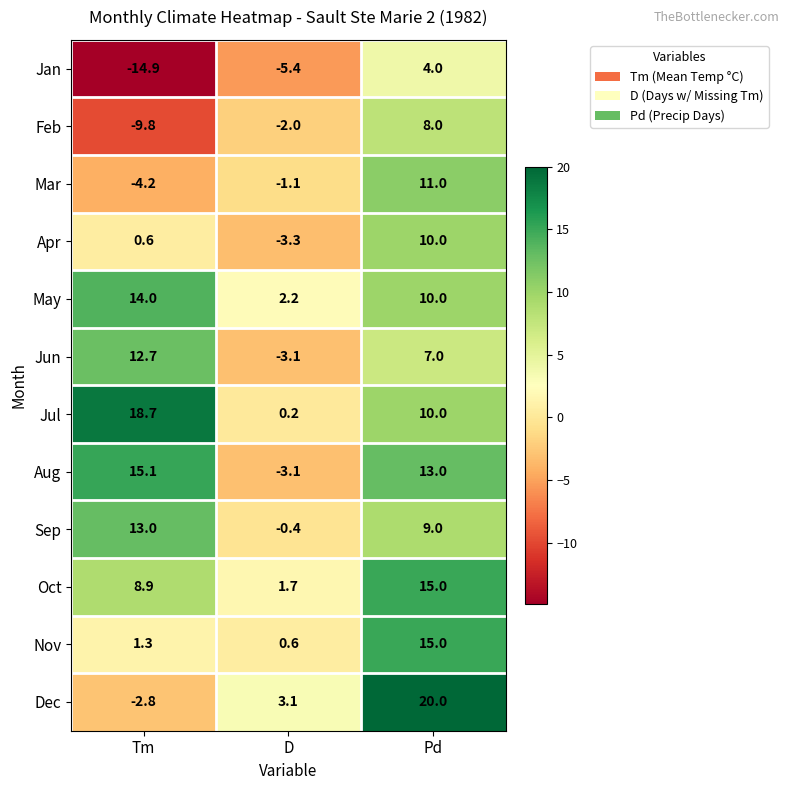

At how many categories does at least one series exceed 10?

2